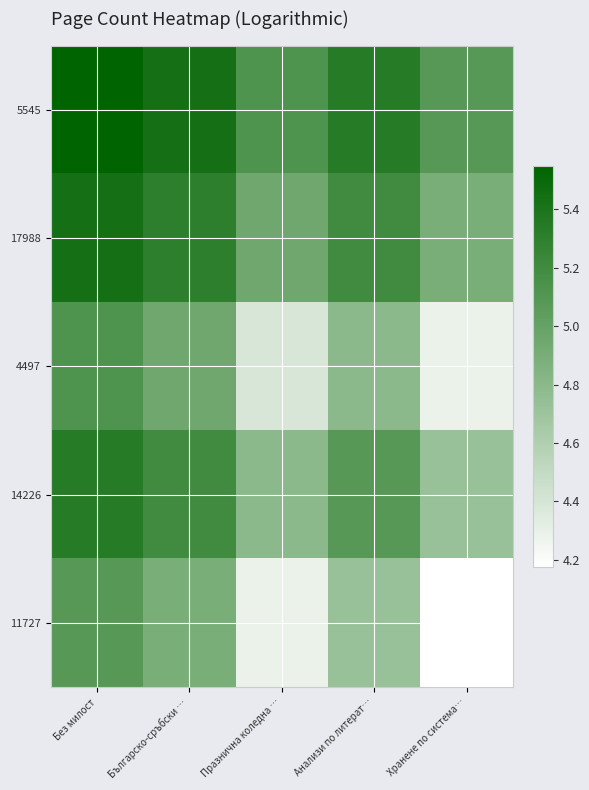

Between Българско-сръбски … and Анализи по литерат…, which series saw the biggest shift?

11727